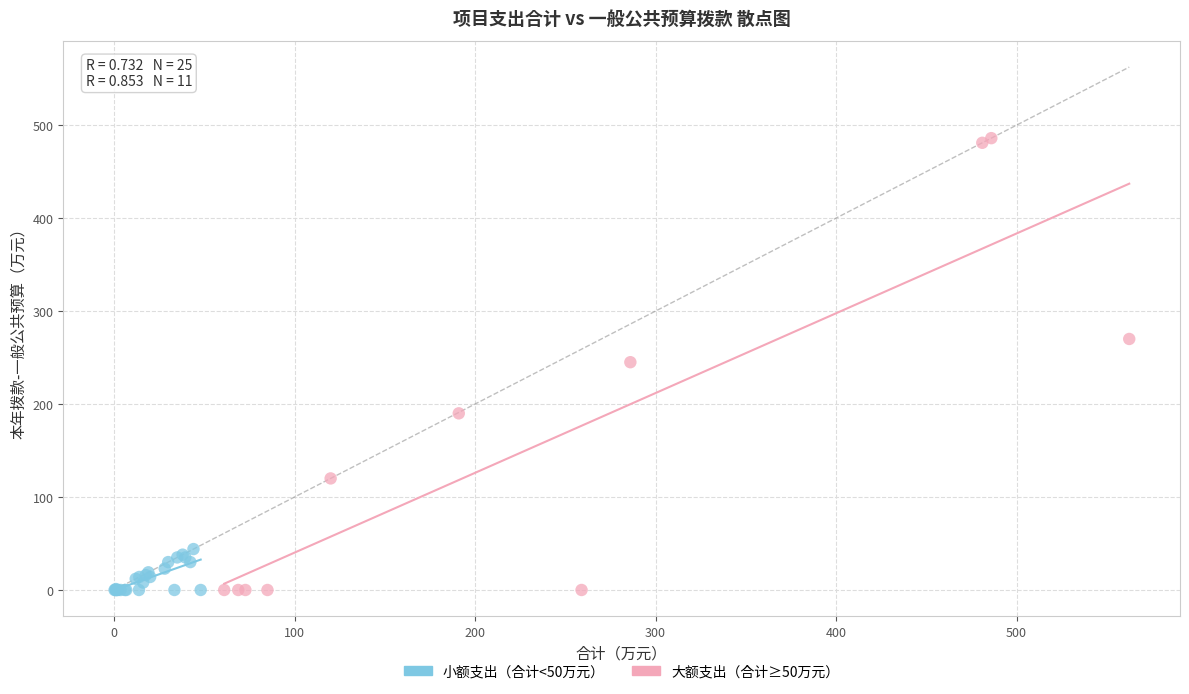

Which series has the largest Y range (max minus min)?

大额支出（合计≥50万元）